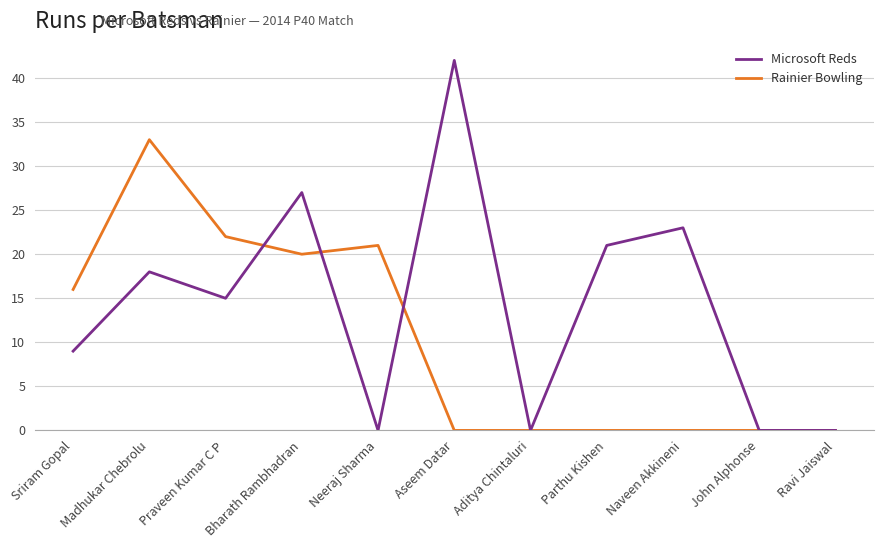

True or false: Microsoft Reds has a value of 0 at John Alphonse.

True